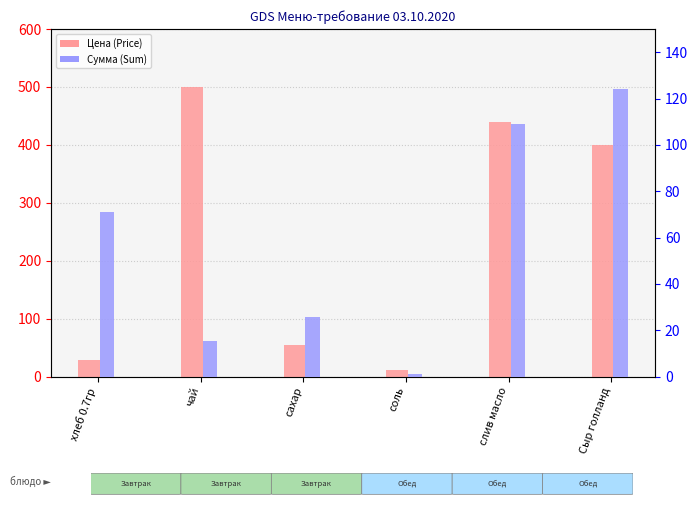

Which series changed the most between хлеб 0.7гр and Сыр голланд?

Цена (Price)